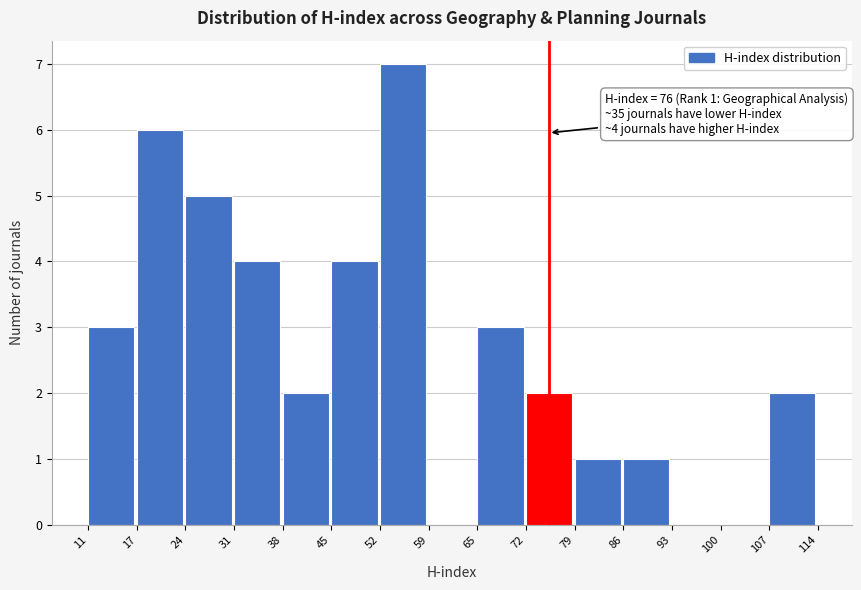

Which range on the x-axis has the tallest bar?

52 to 59